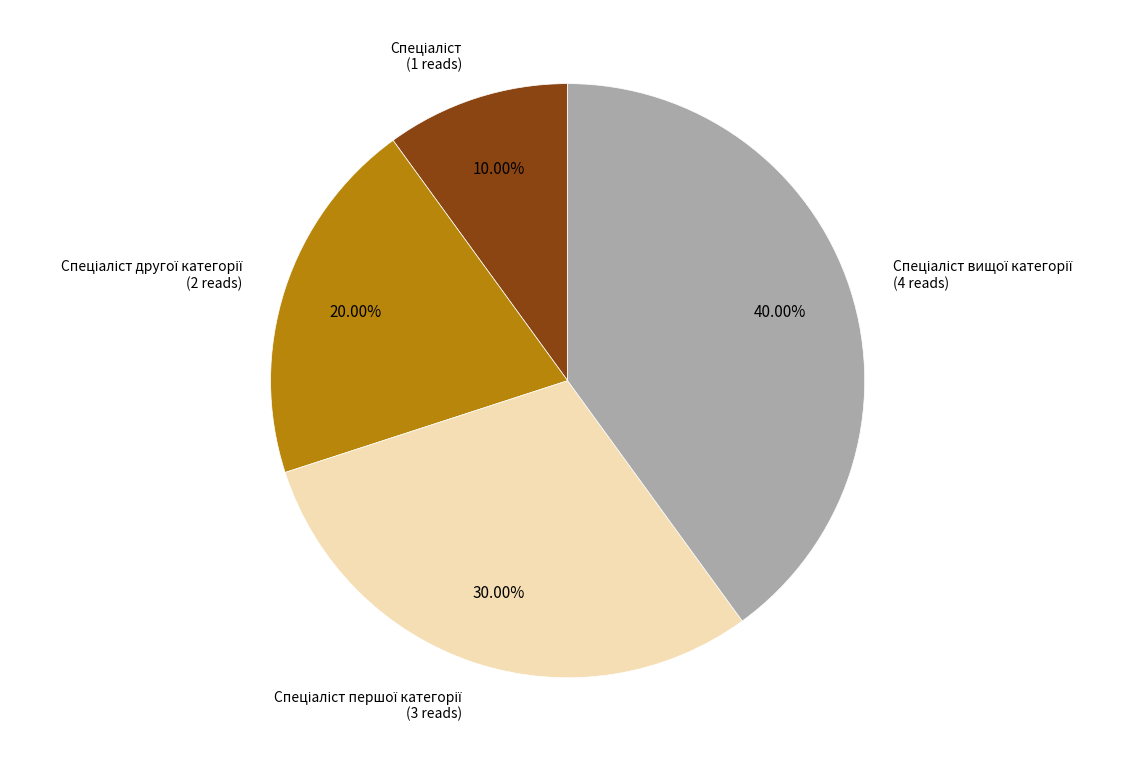

Is there any slice that represents more than half of the pie?

No